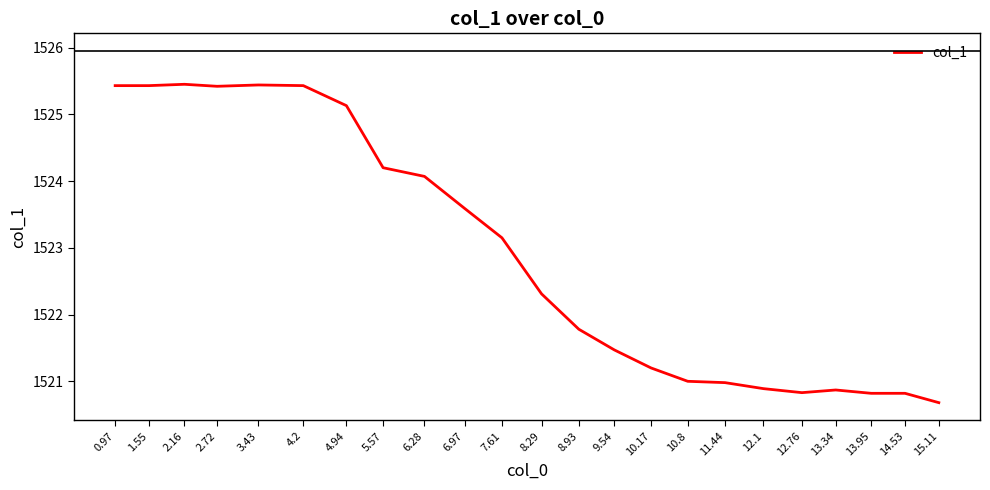

What position from the left is 10.17?

15